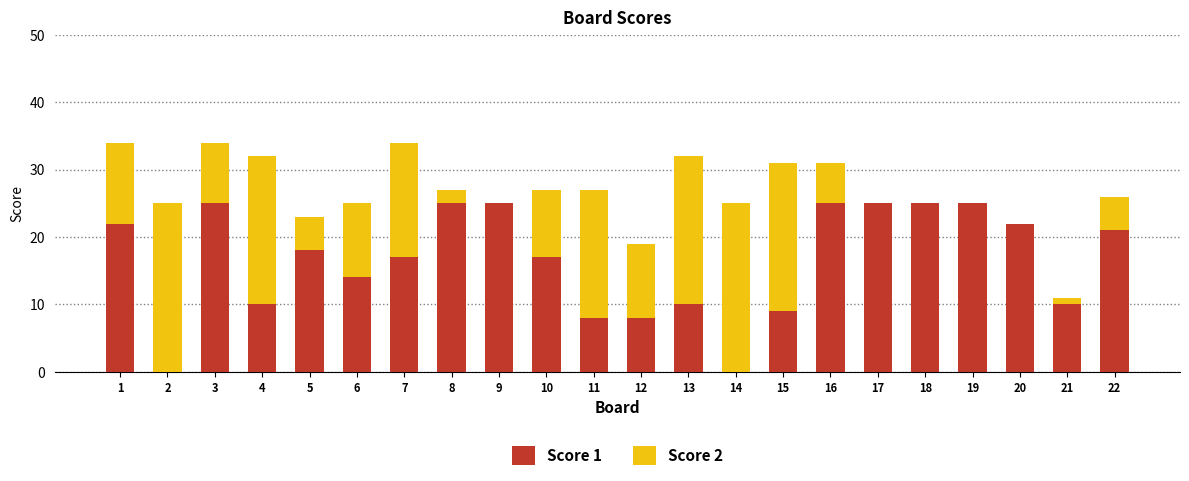

True or false: Score 1 has a value of 8 at 3.

False